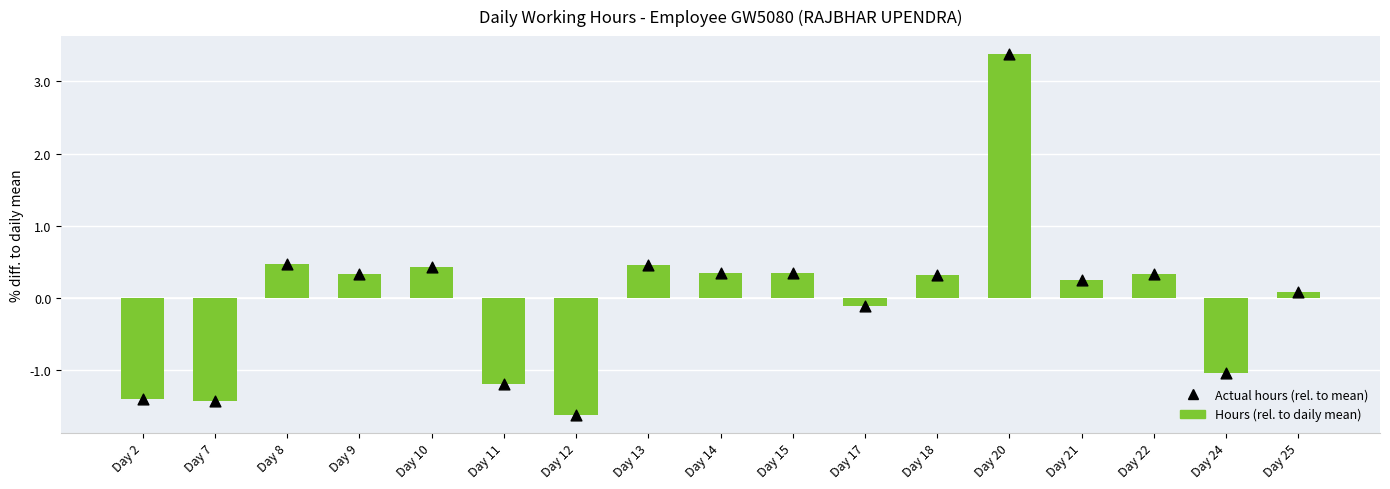

At how many categories does at least one series exceed -1?

12